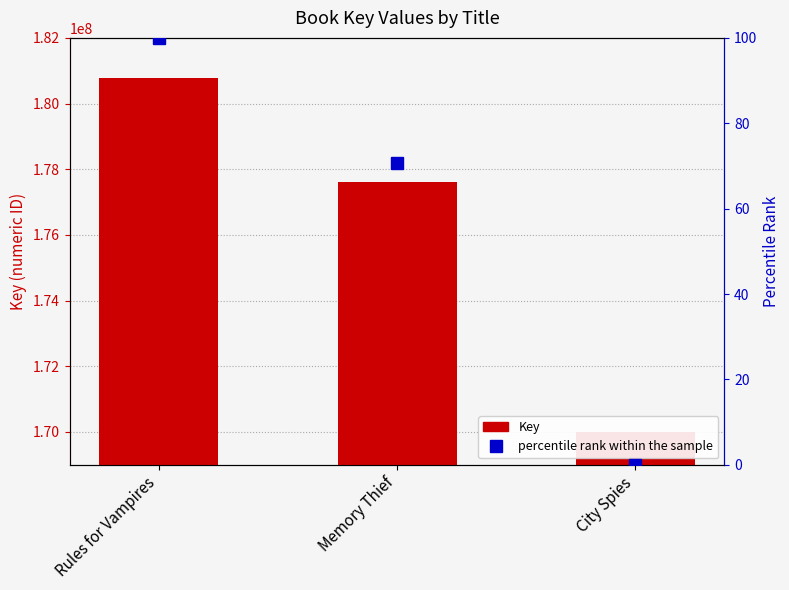

What is the label of the 2nd bar from the right?

Memory Thief